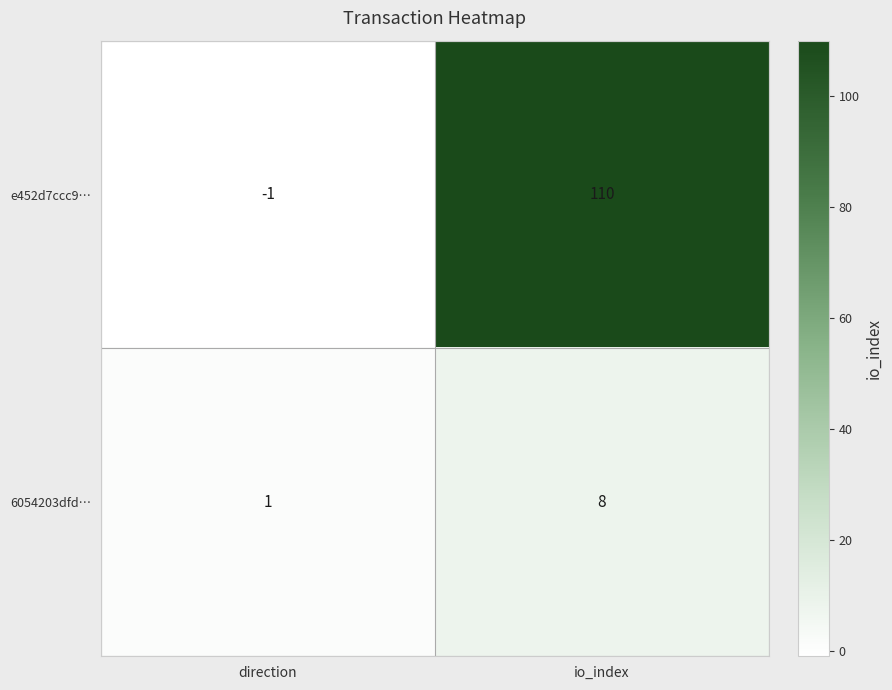

Reading right to left, what are all the values shown in this chart?

e452d7ccc9…: 110	-1
6054203dfd…: 8	1